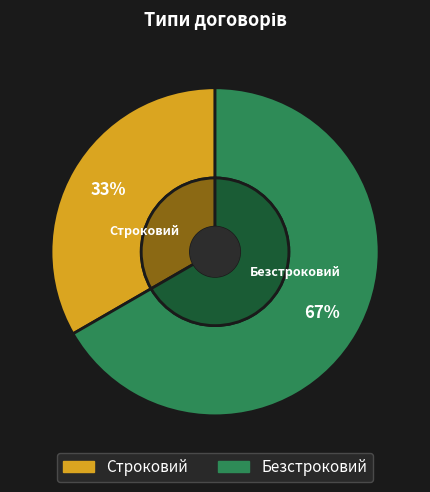

How much of the chart is everything except Безстроковий?

33.3%